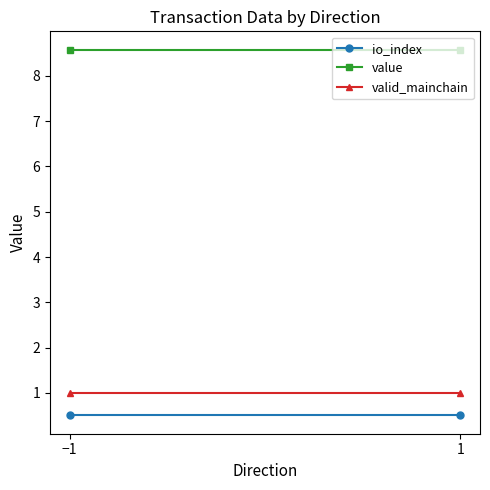

How many data points does each series have?

2